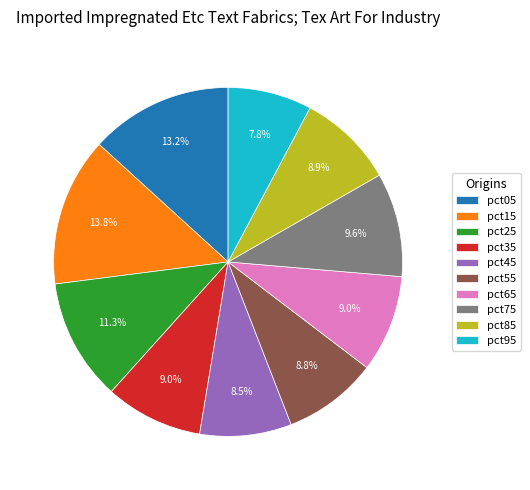

Which category has the smallest portion of the pie?

pct95